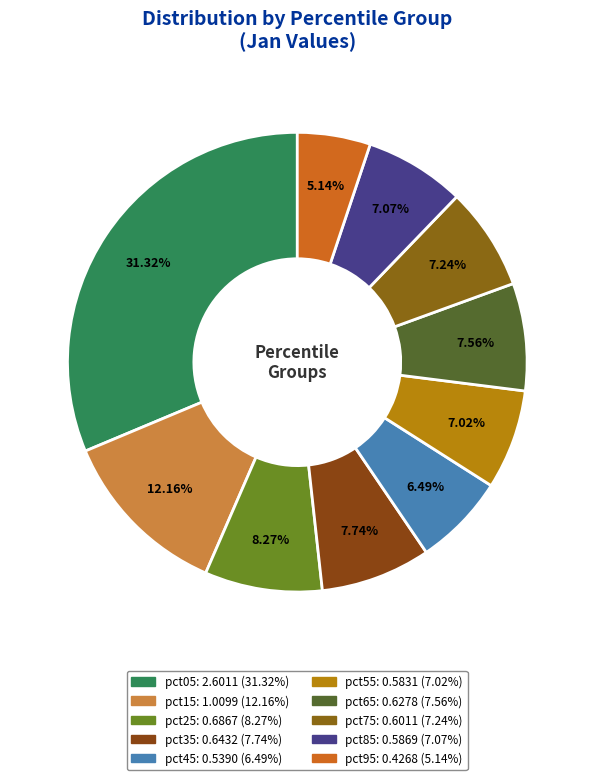

To the nearest percent, what is the difference between the largest and smallest slice percentages?

26%